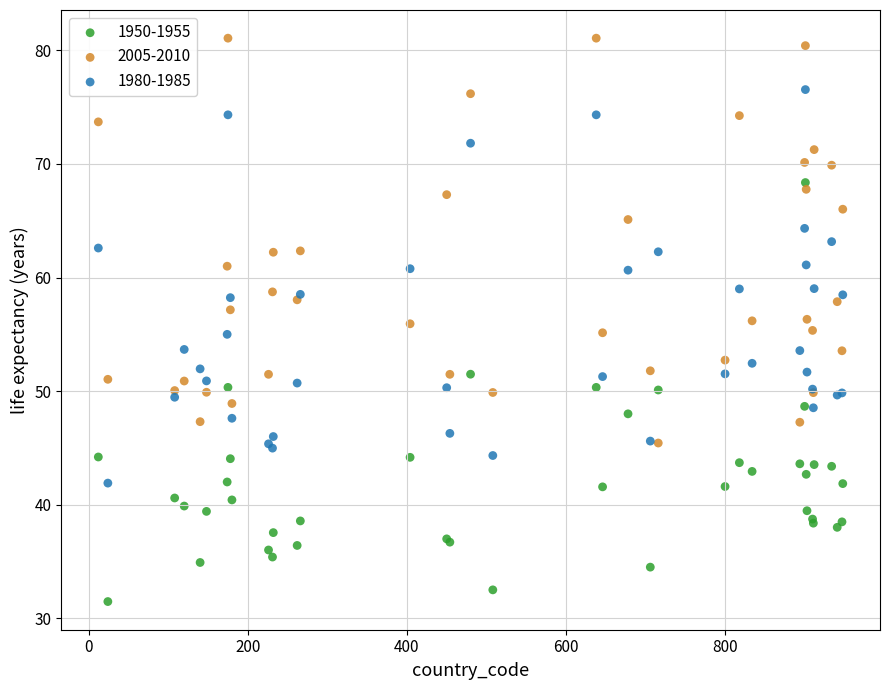

Which series reaches the minimum Y coordinate?

1950-1955